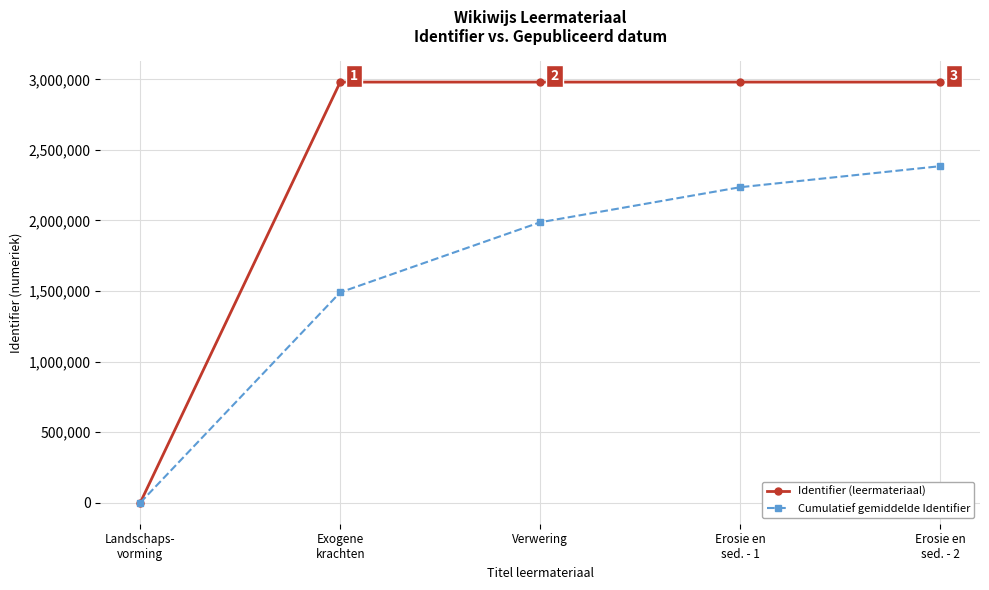

The value of Identifier (leermateriaal) at Landschaps-
vorming is 0.0. True or false?

True